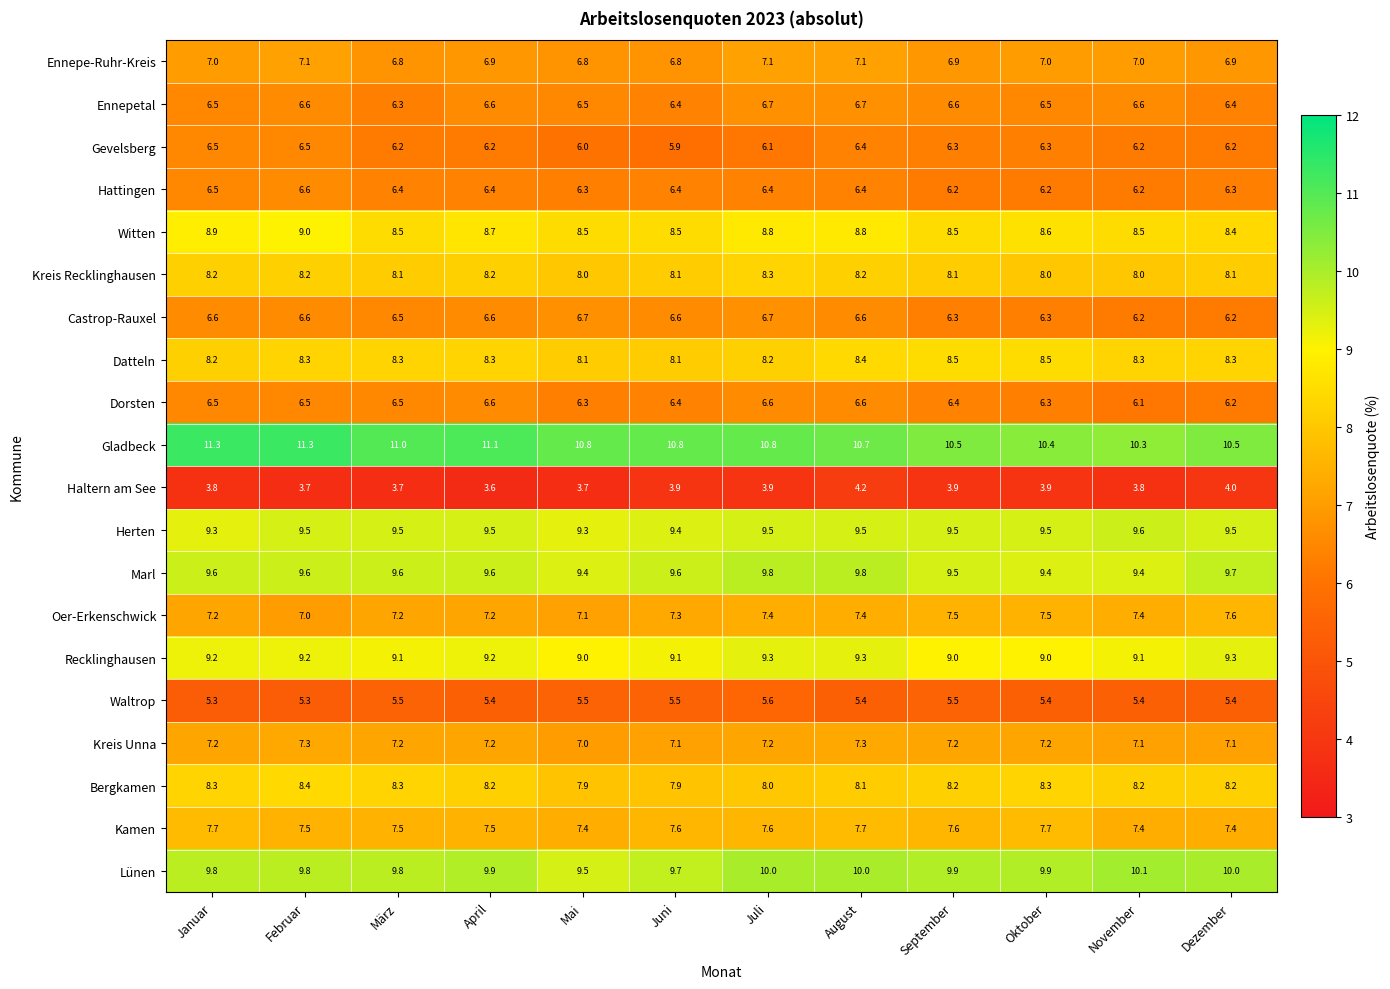

Which category has the lowest value across all series?

April